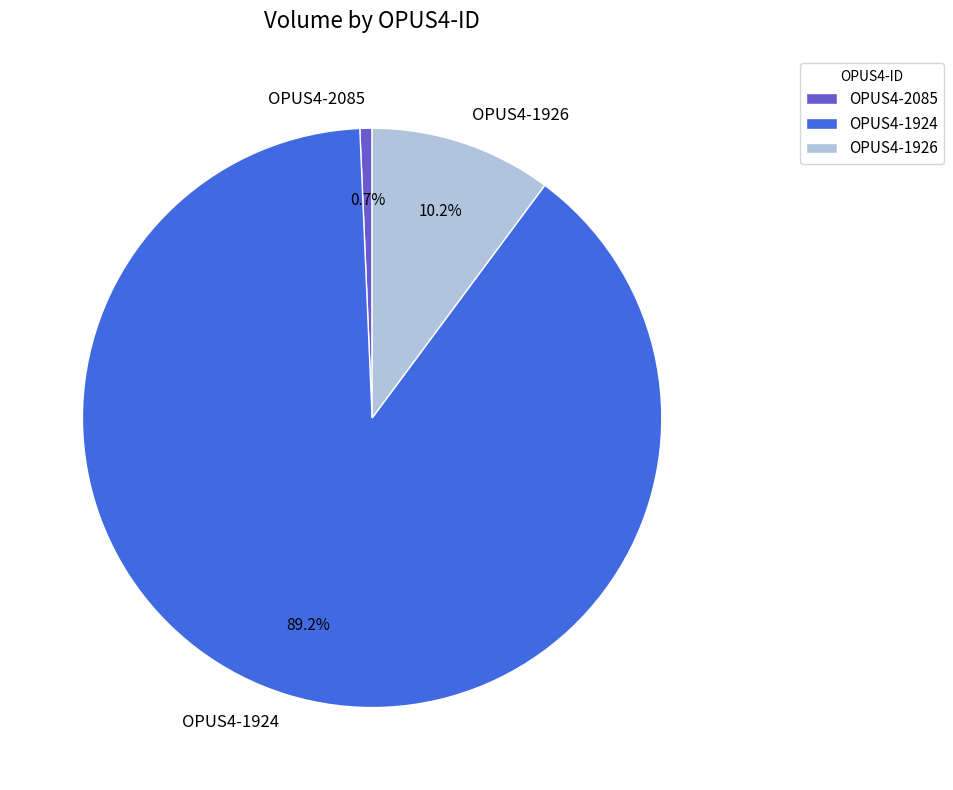

Is it true that OPUS4-1926 is 10% of the pie?

True